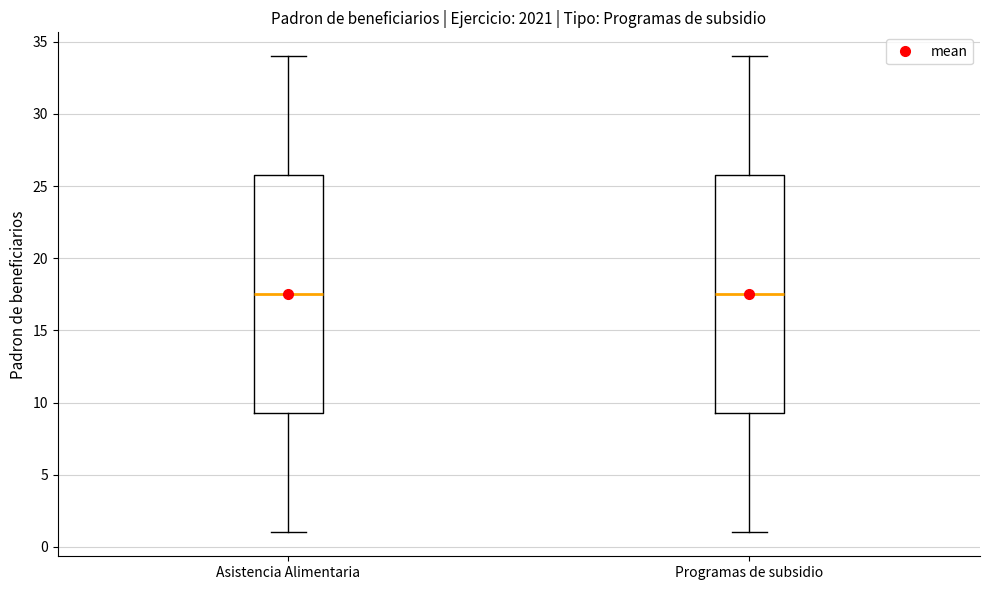

Reading left to right, read every box against the y-axis: the position of its median line, the range the box covers, and the ends of its whiskers. The values are not printed on the chart, so give them approximately, as read against the axis.

Asistencia Alimentaria: median 17.5, box 9.5 to 26.0, whiskers 1.0 to 34.0
Programas de subsidio: median 17.5, box 9.5 to 26.0, whiskers 1.0 to 34.0